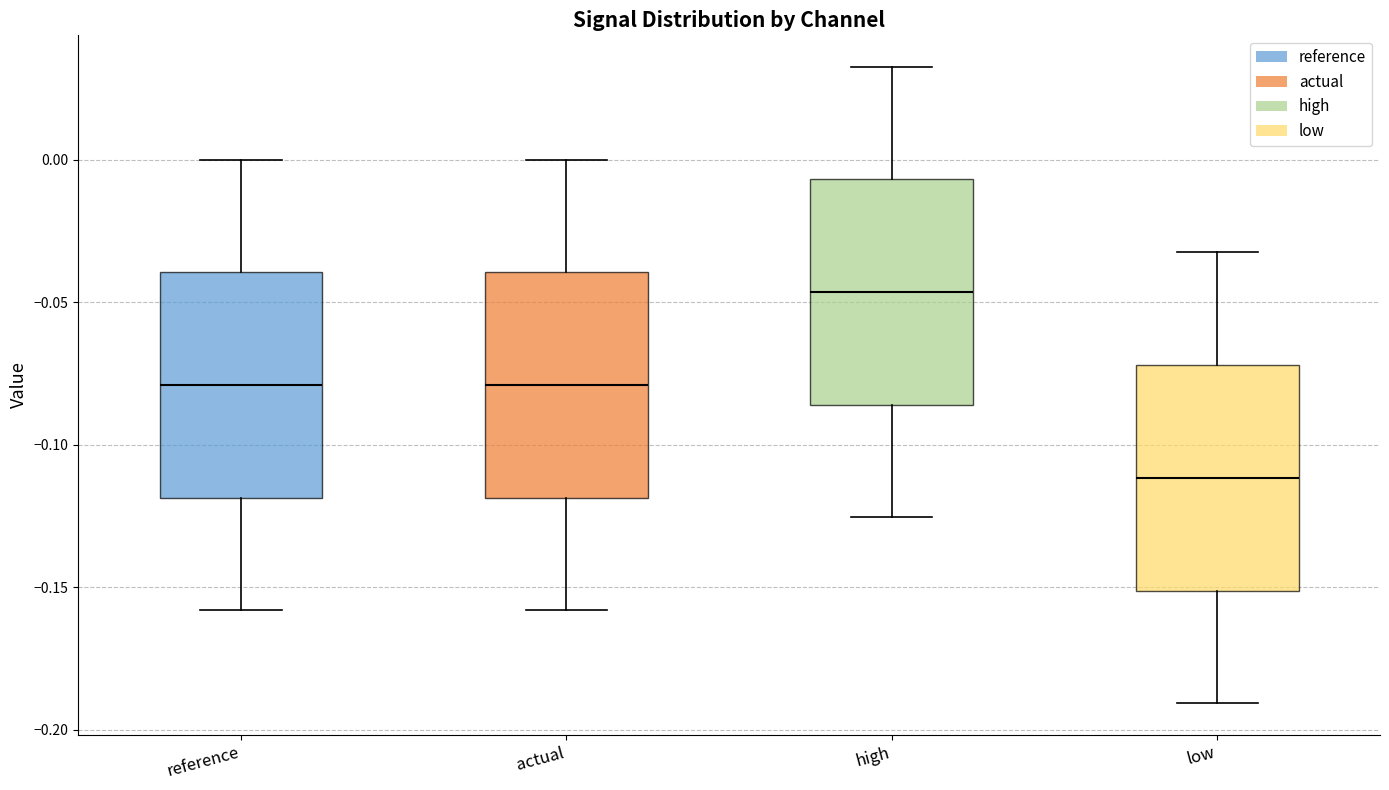

Where is the upper edge of the box for low on the y-axis? The values are not printed on the chart, so give them approximately, as read against the axis.

-0.070